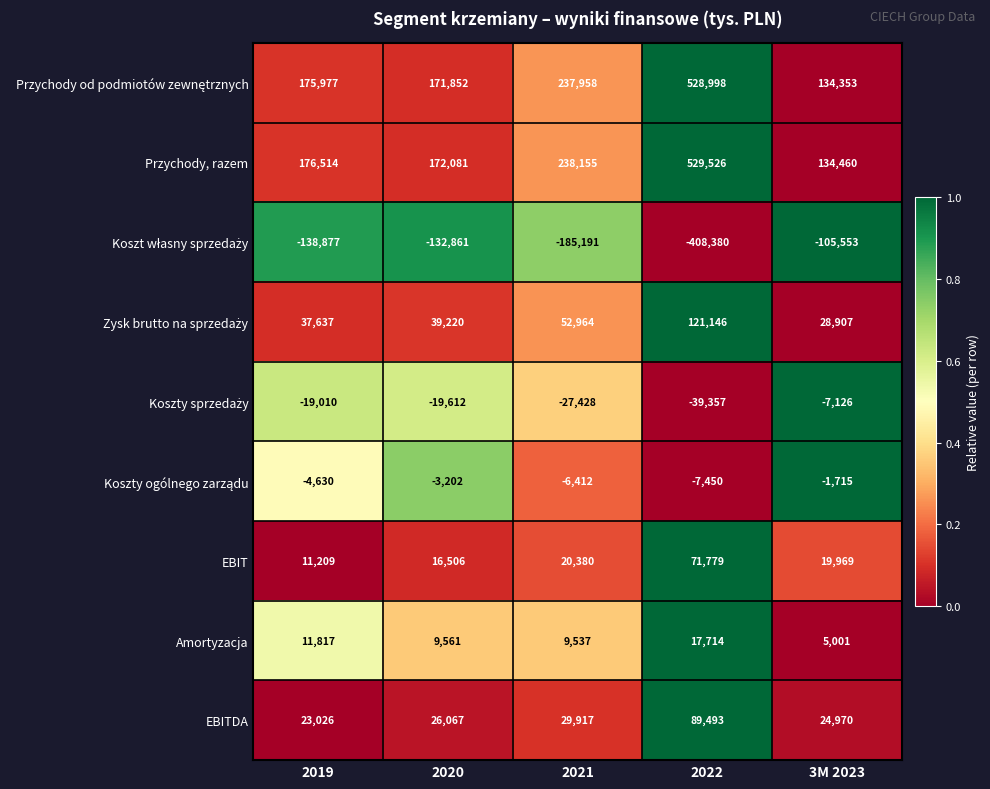

What is the spread (max minus min) of values at 2022?

937906